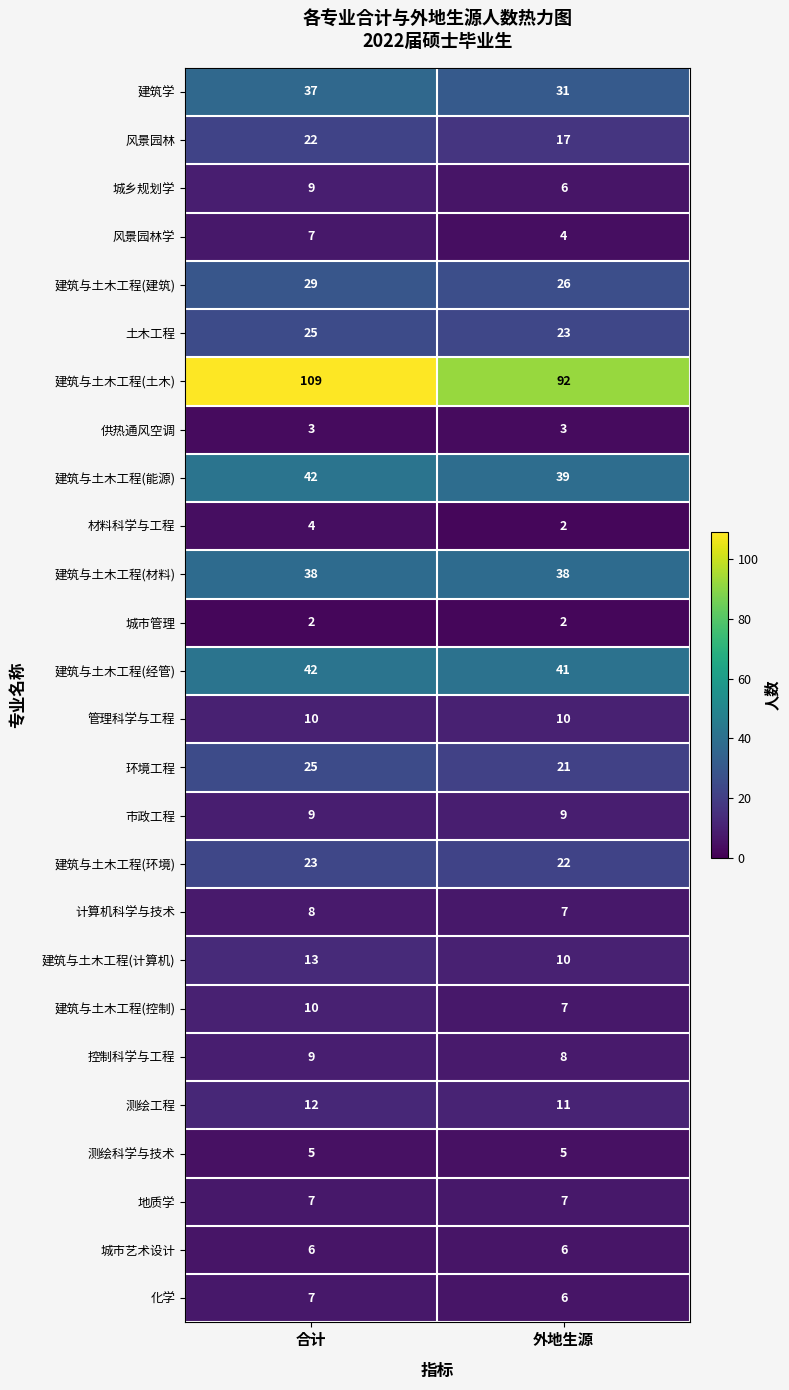

At which category is the sum across all series the highest?

合计